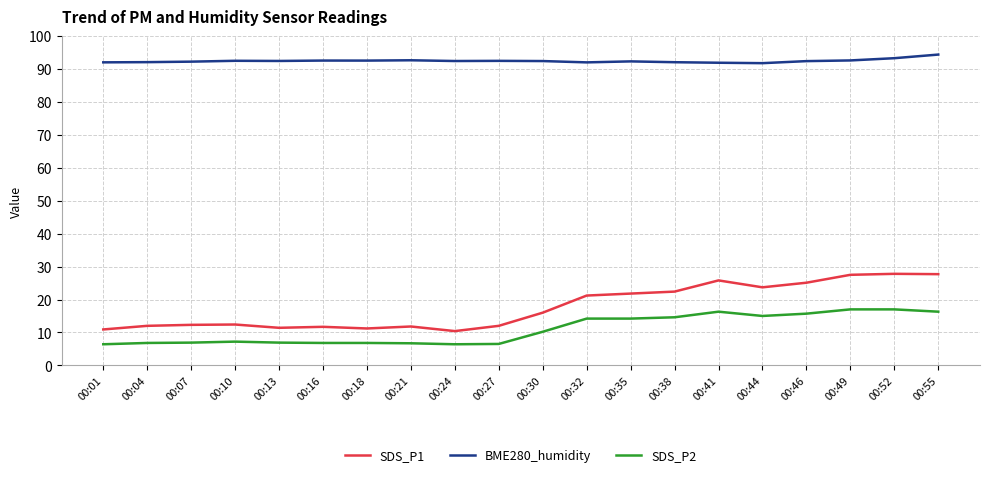

True or false: SDS_P1 has a value of 18.5 at 00:07.

False